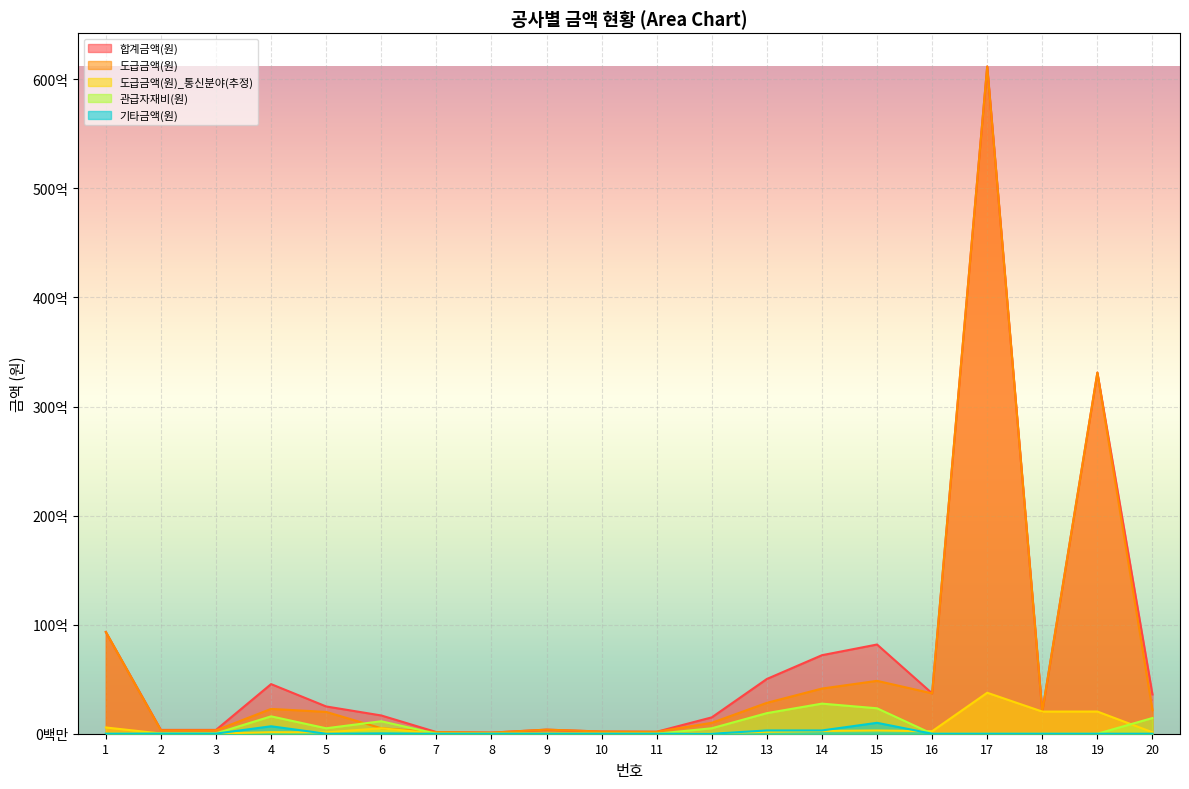

List the labels in order of 도급금액(원)_통신분야(추정) value, smallest first.

8, 7, 11, 10, 2, 3, 9, 12, 5, 20, 4, 13, 16, 14, 15, 6, 1, 18, 19, 17